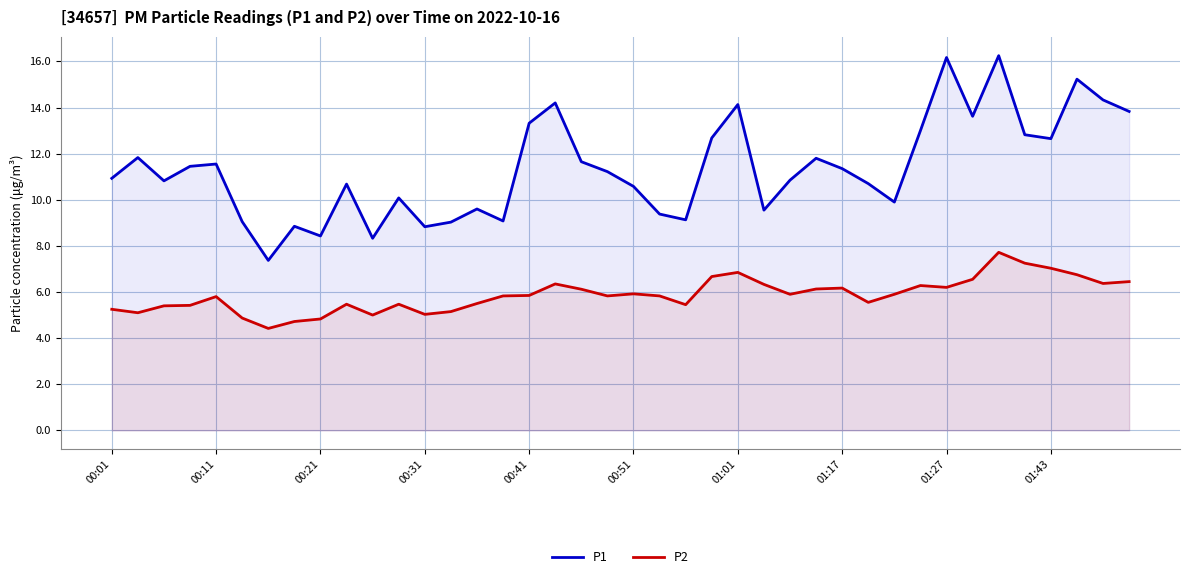

What is the difference between the highest and lowest values at 00:41?

7.5